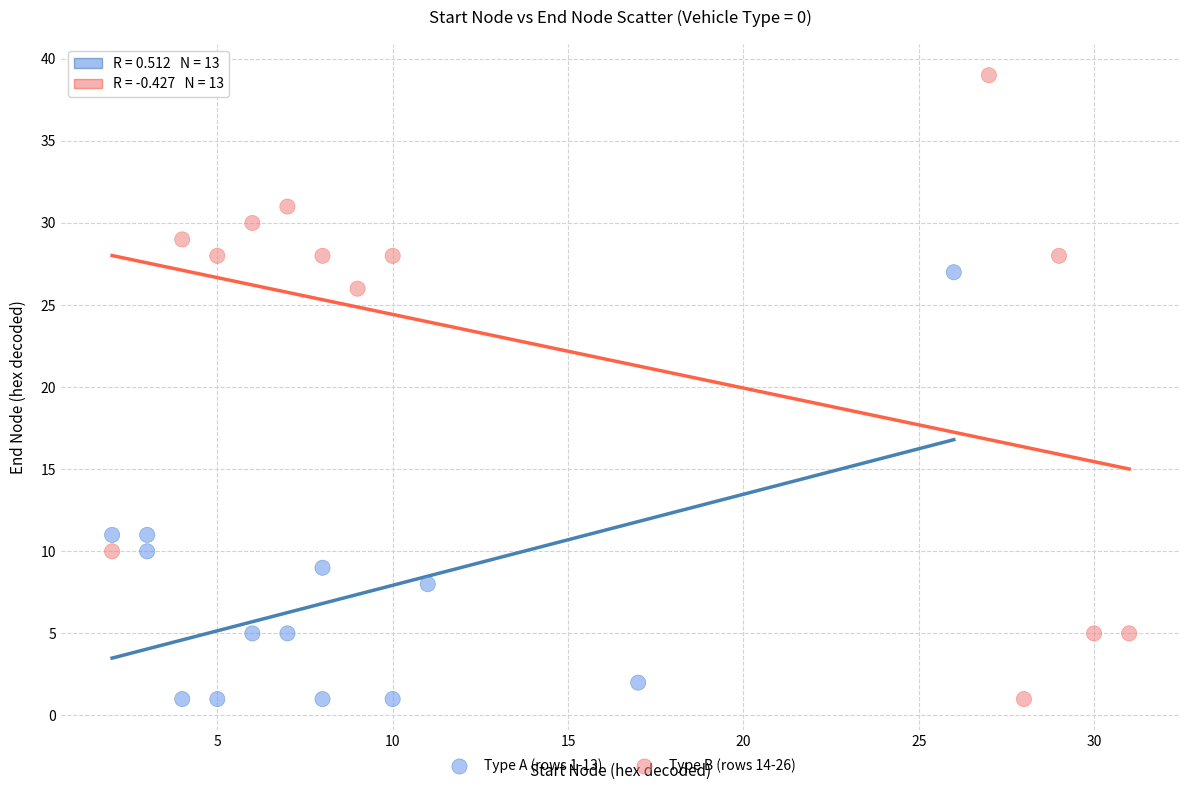

Which series has the widest spread of Y values?

Type B (rows 14-26)